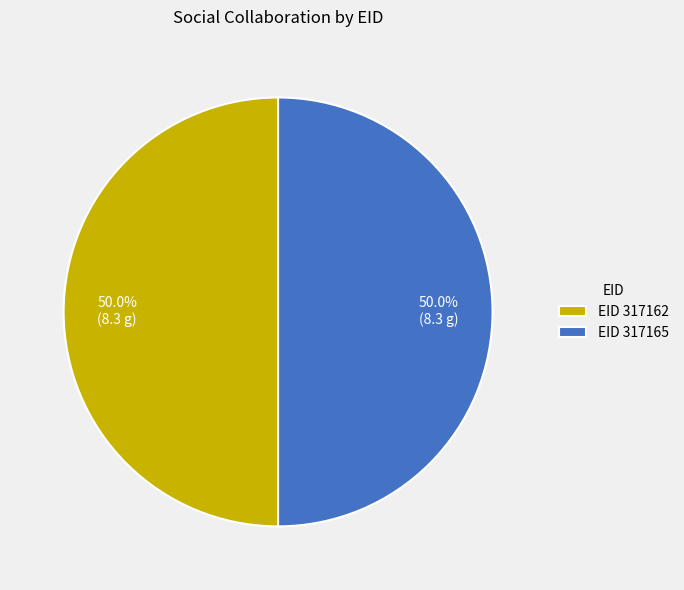

What percentage is NOT represented by EID 317165?

50.0%